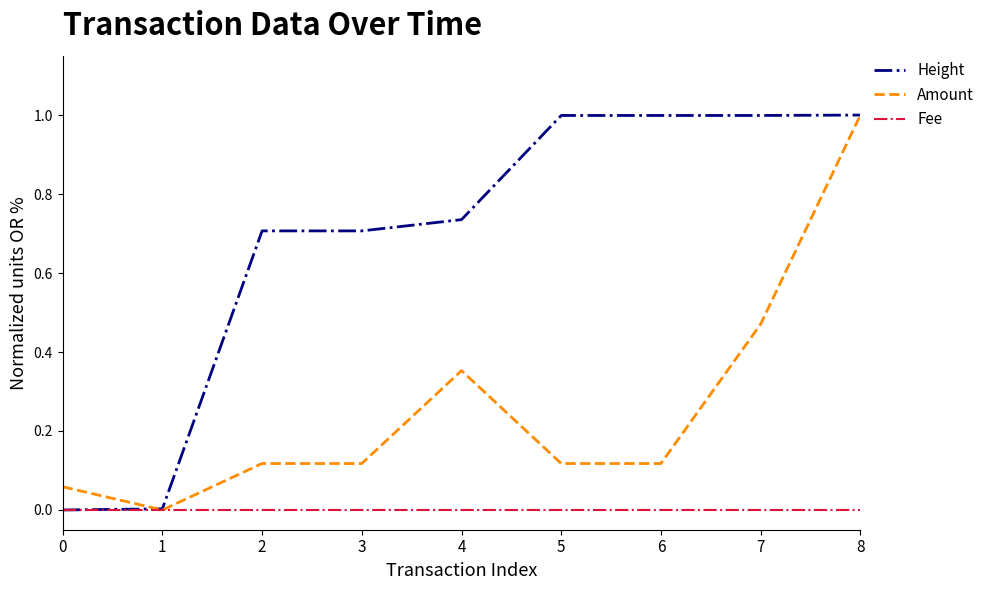

List the series in order of their overall mean, highest first.

Height, Amount, Fee